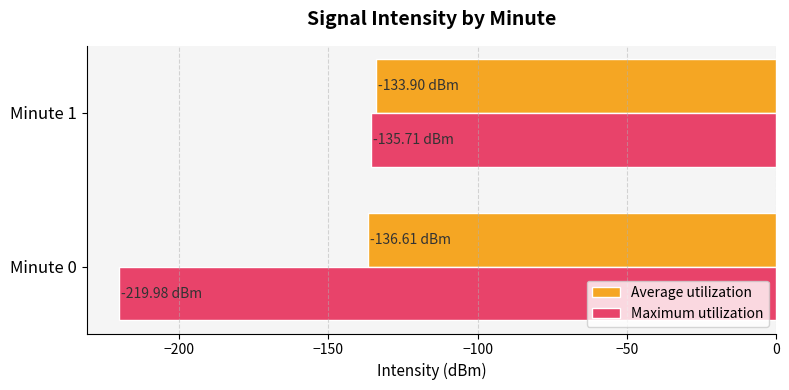

What is the total value across all series at Minute 0?

-356.6